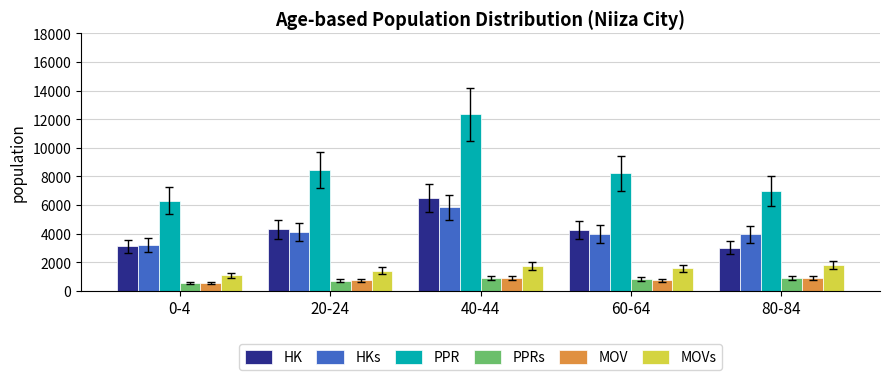

What is the label of the 1st bar from the left?

0-4